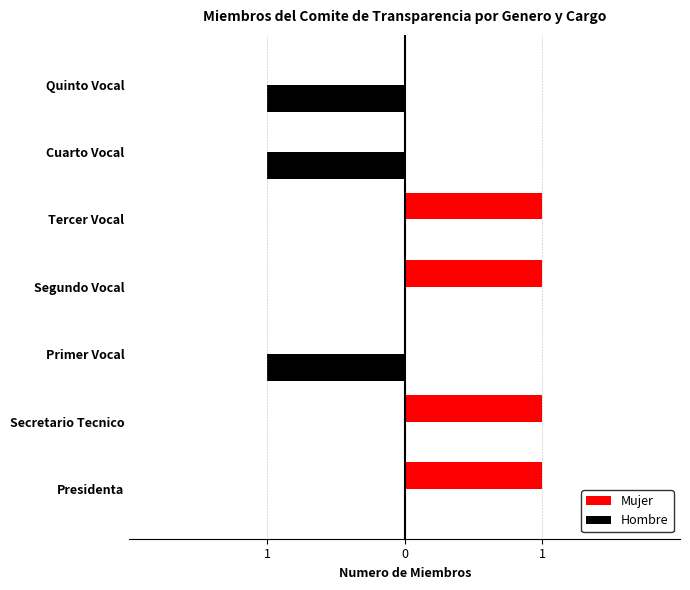

What are all the series names shown in the legend?

Mujer, Hombre